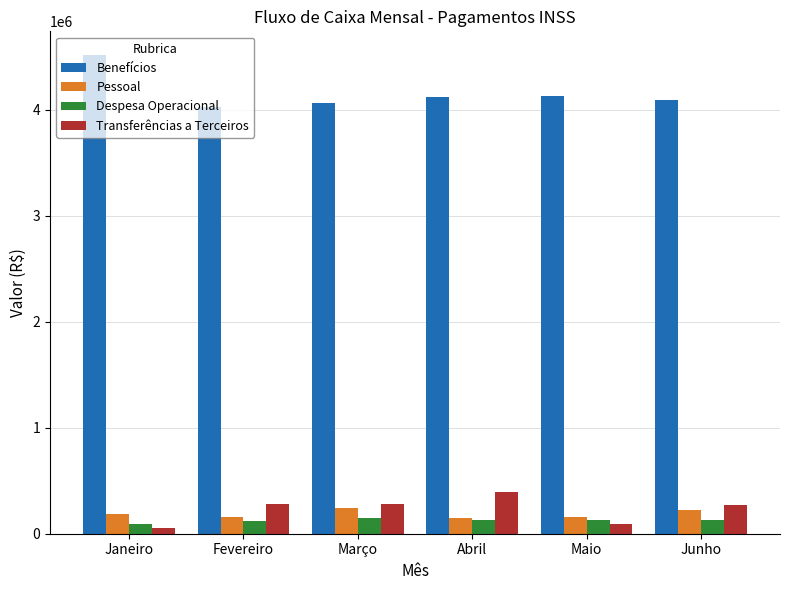

What are all the series names shown in the legend?

Benefícios, Pessoal, Despesa Operacional, Transferências a Terceiros